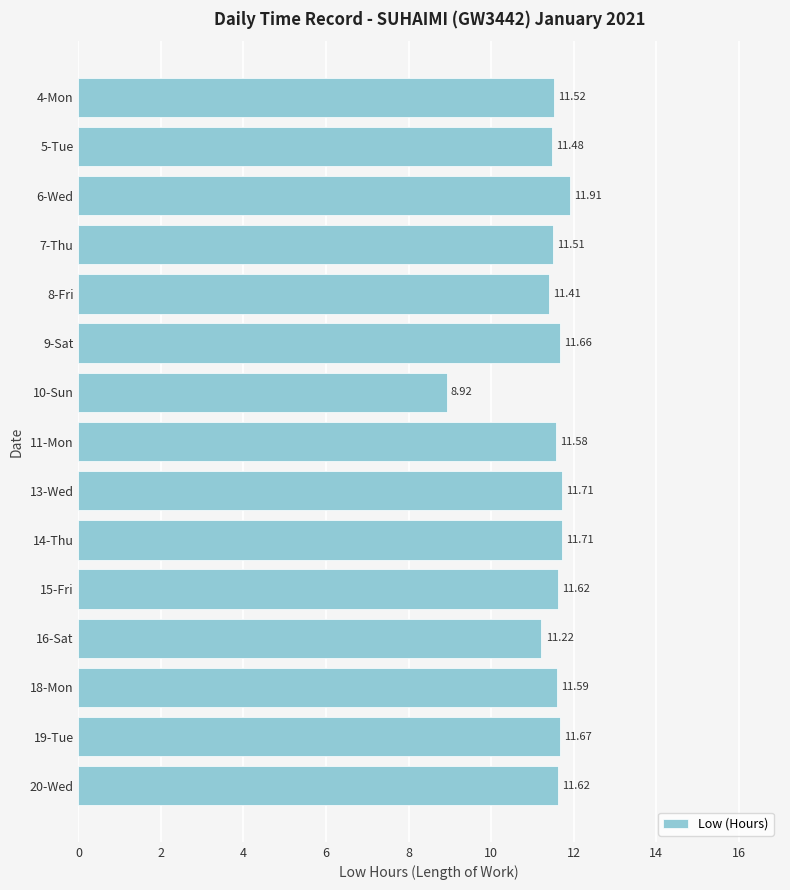

Which label corresponds to the largest value in the chart?

6-Wed